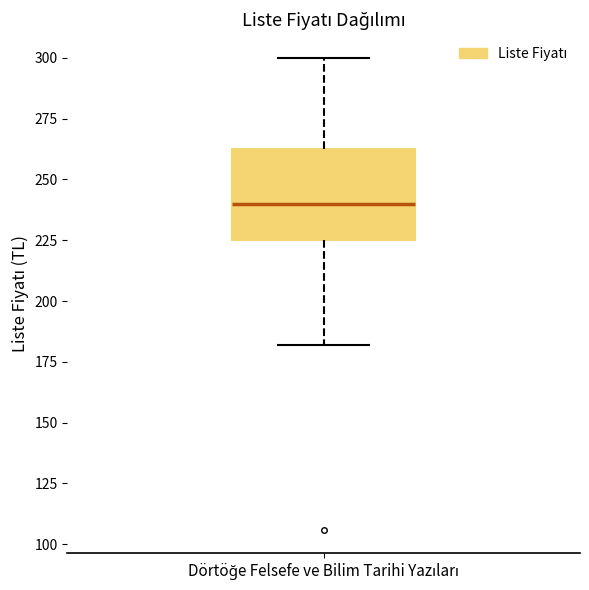

Read this box plot against the y-axis: the position of the median line, the range covered by the box, and the ends of both whiskers. The values are not printed on the chart, so give them approximately, as read against the axis.

median 240, box 225 to 265, whiskers 180 to 300